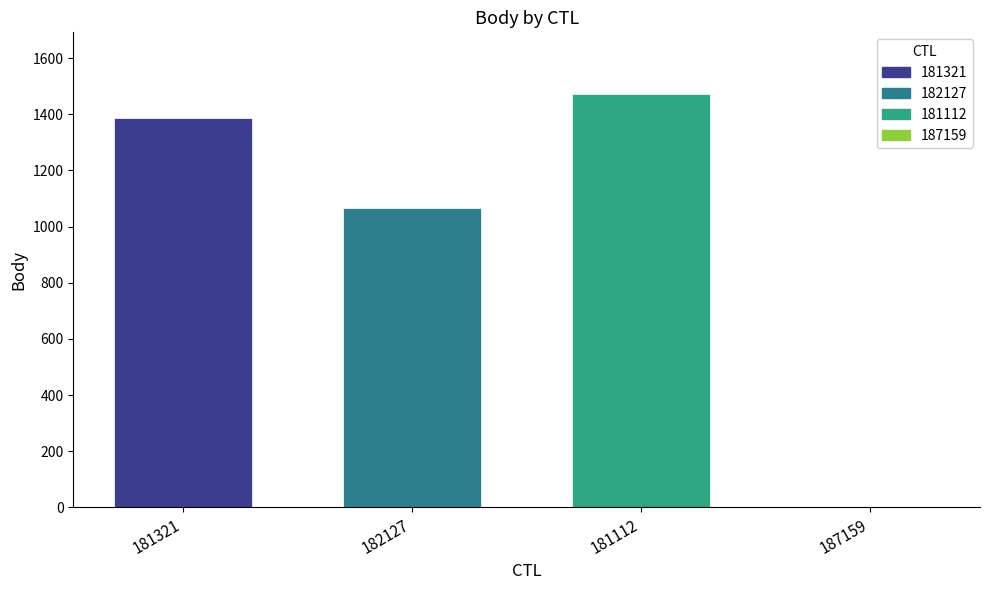

Is it true that 181112 equals 394 at 182127?

False